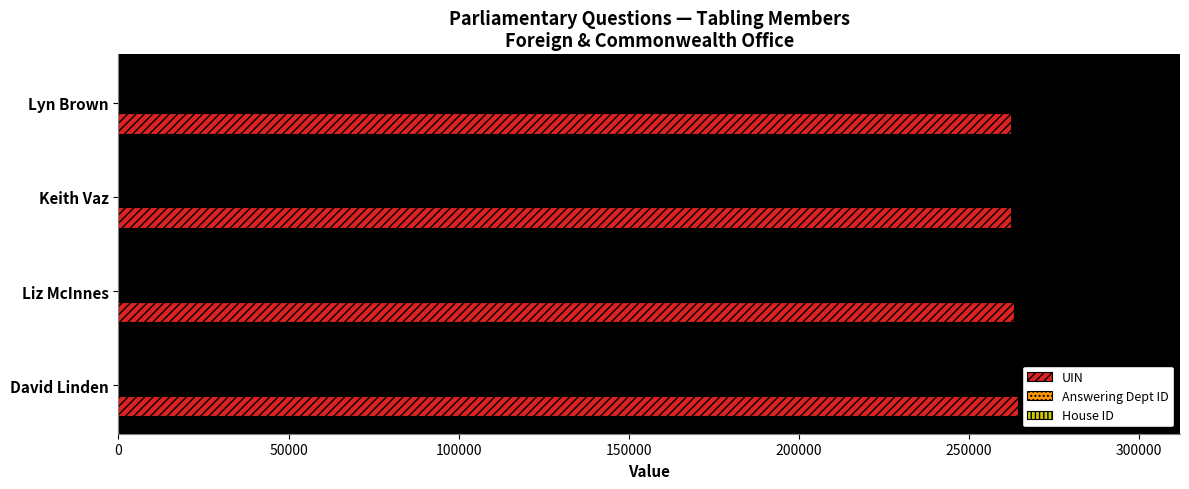

Which series changed the most between David Linden and Keith Vaz?

UIN